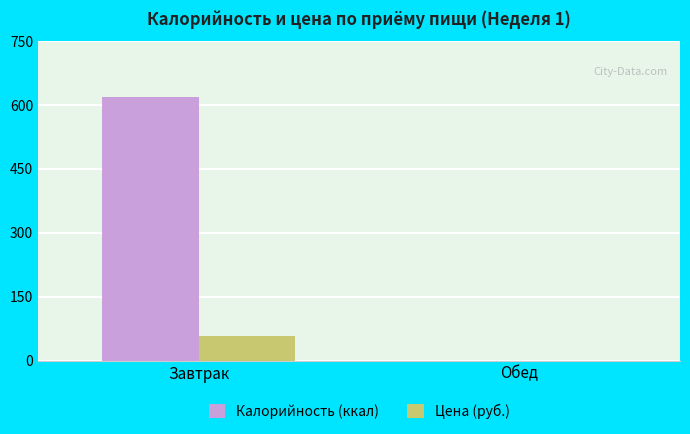

What is the maximum value for Цена (руб.)?

58.1